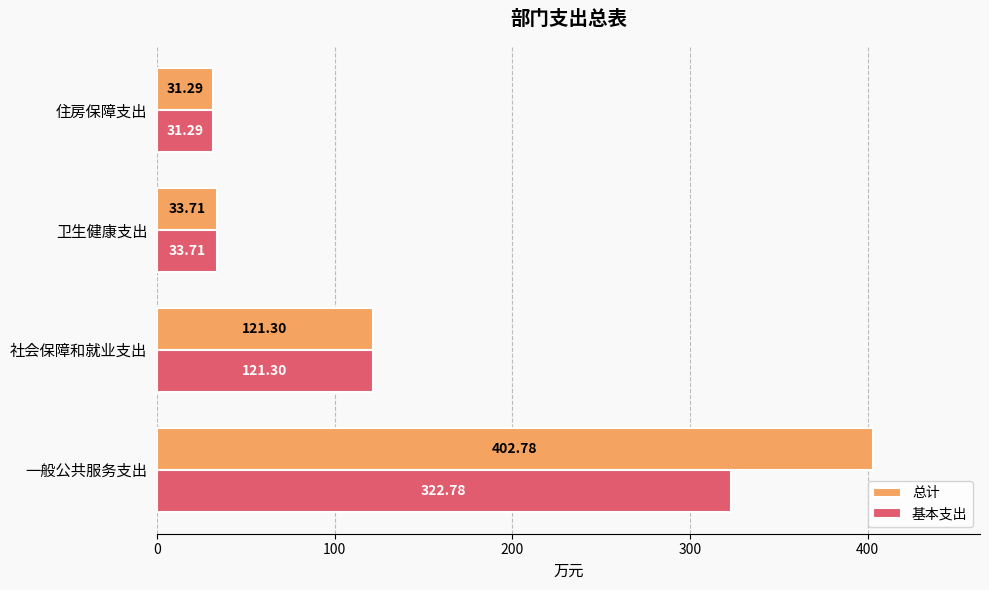

Rank the series by their maximum value, from highest to lowest.

总计, 基本支出